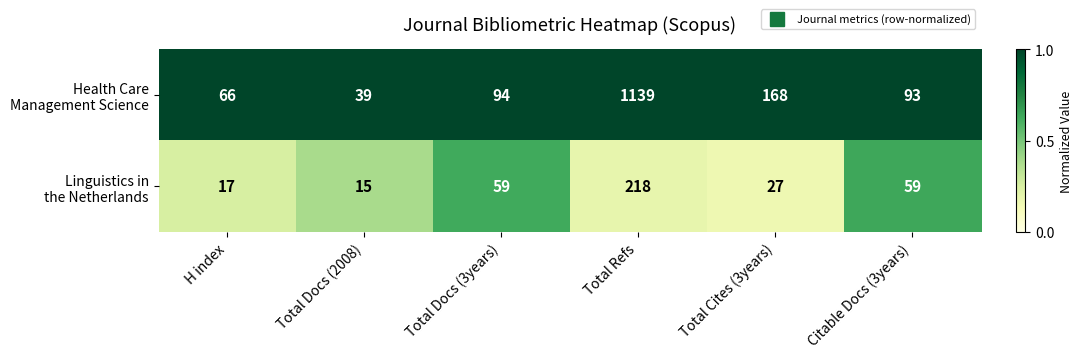

What is the total value across all series at Total Docs (3years)?

153